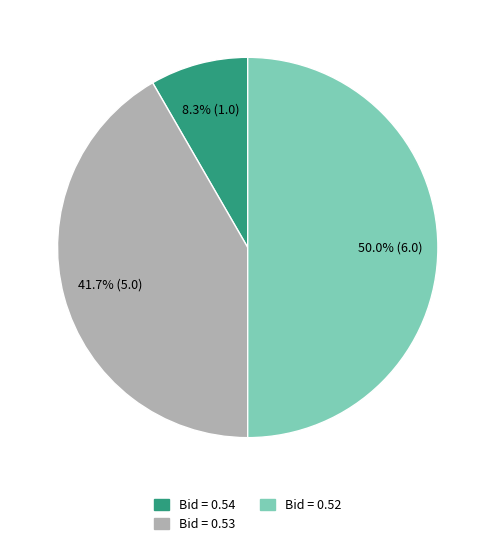

How many segments does this pie chart have?

3